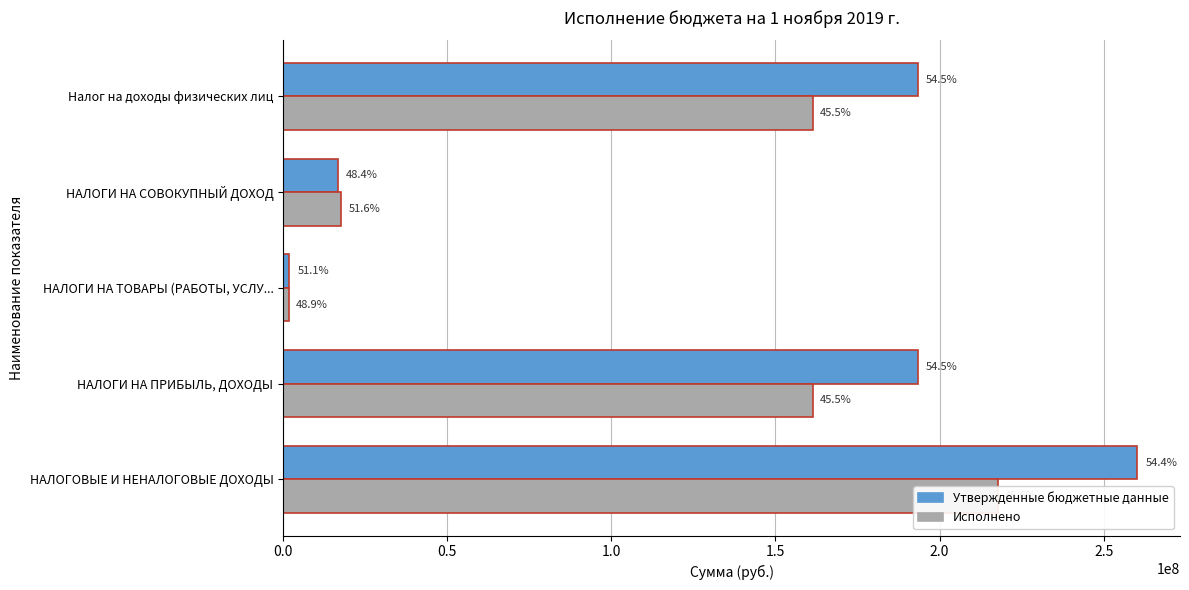

How many values in the Утвержденные бюджетные данные series are below 193312998?

2